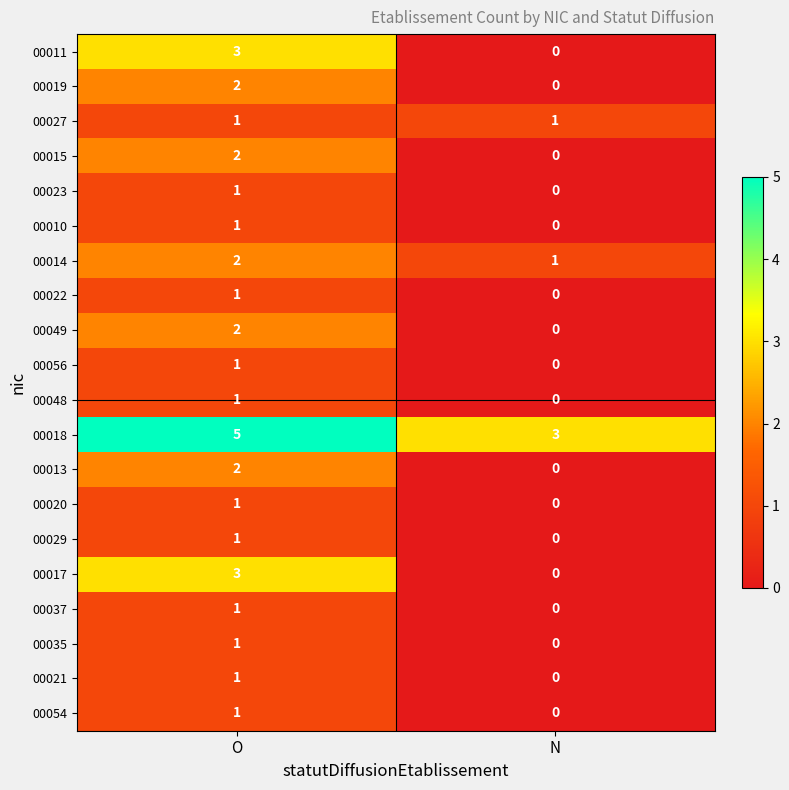

What is the difference between the 00017 values at O and N?

3